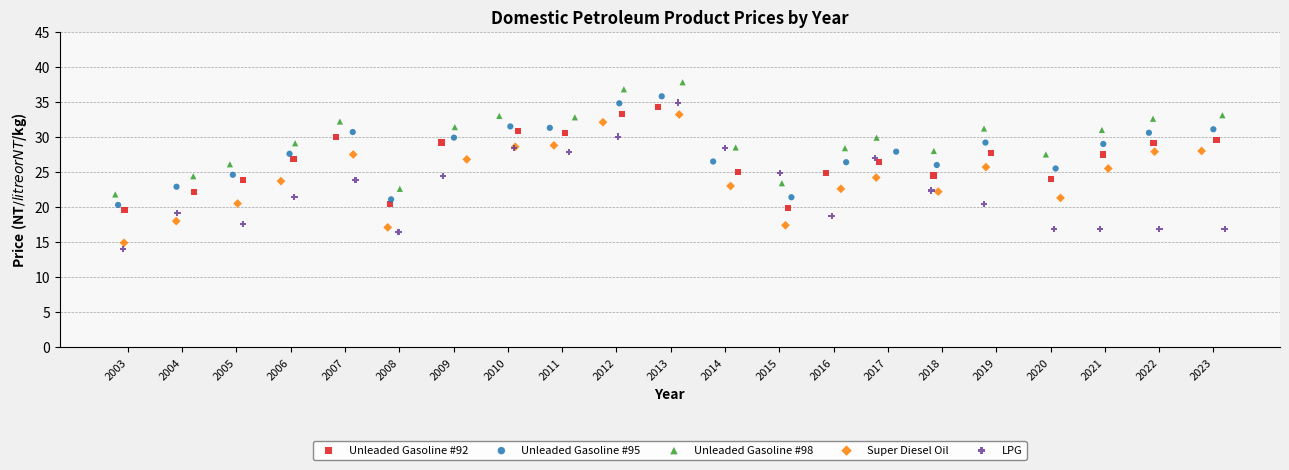

Which series reaches the minimum Y coordinate?

LPG